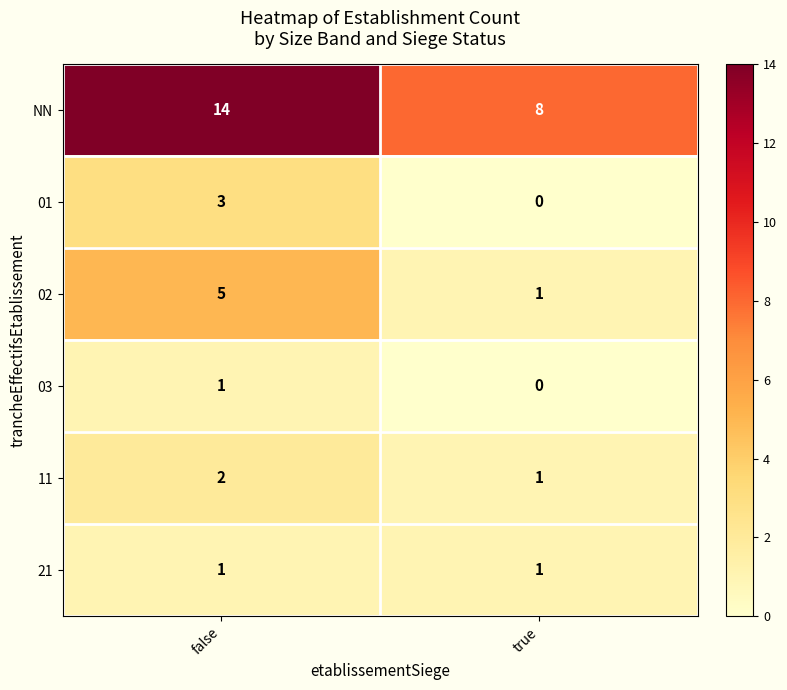

Reading left to right, list all the values displayed in this chart.

NN: 14	8
01: 3	0
02: 5	1
03: 1	0
11: 2	1
21: 1	1